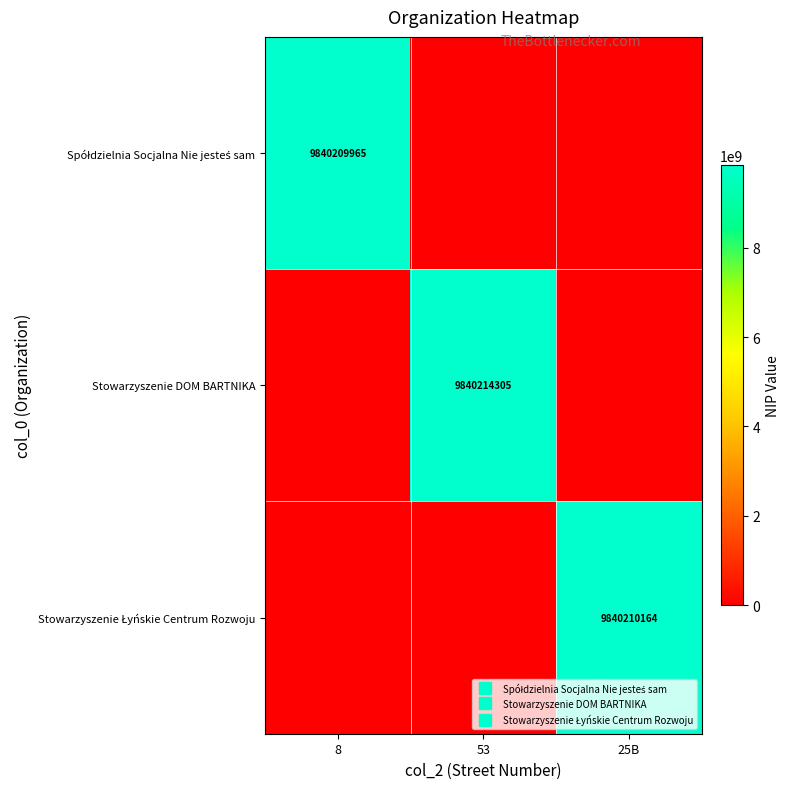

What is the maximum value shown in the chart?

9840214305